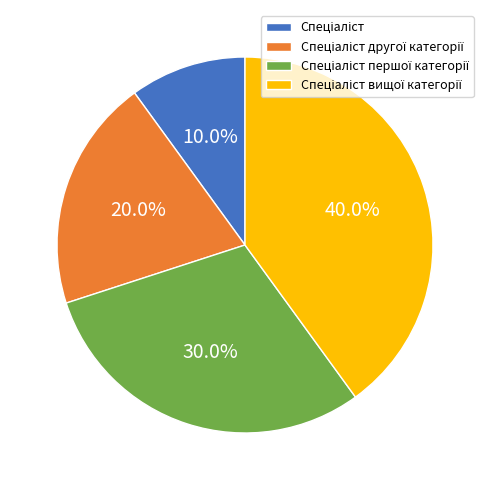

Is there a majority slice in this chart?

No